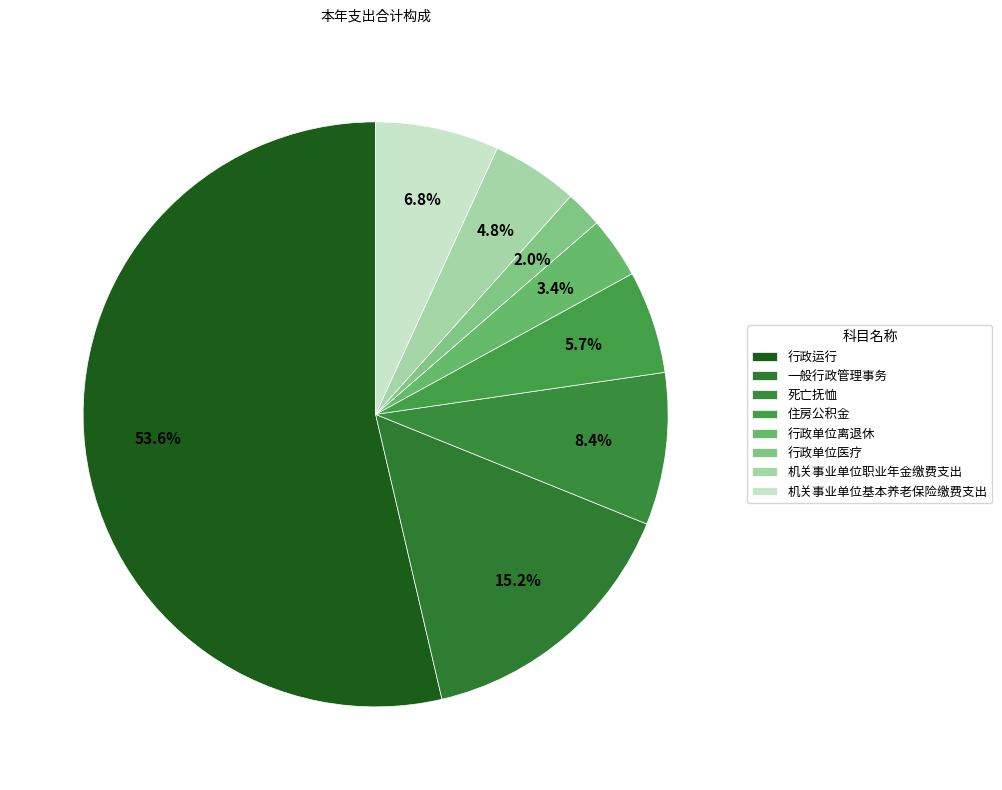

What percentage is NOT represented by 行政运行?

46.4%